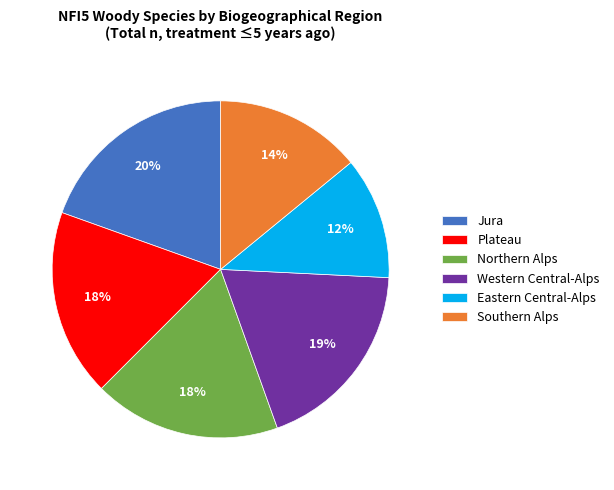

Count the number of slices in the pie.

6